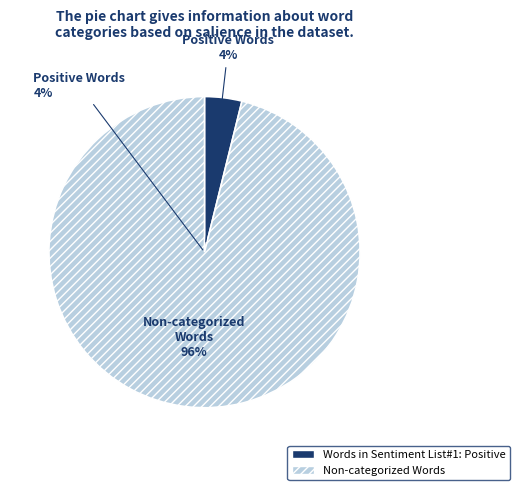

Is Non-categorized Words the majority of the pie?

Yes